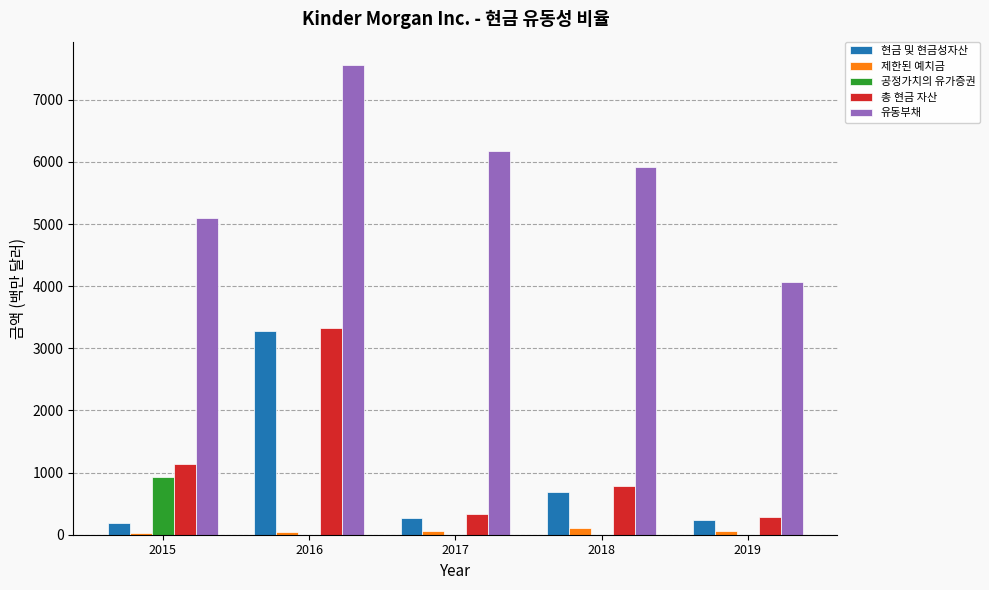

What is the sum of all 제한된 예치금 values?

300